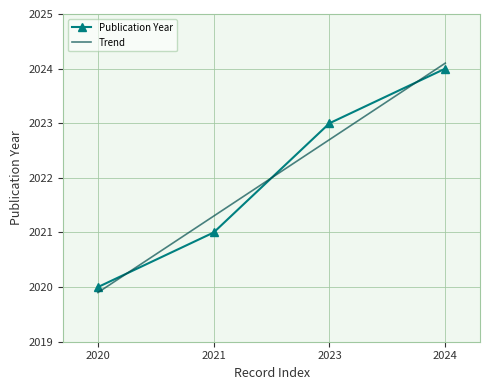

Which has a higher value, 2023 or 2020?

2023